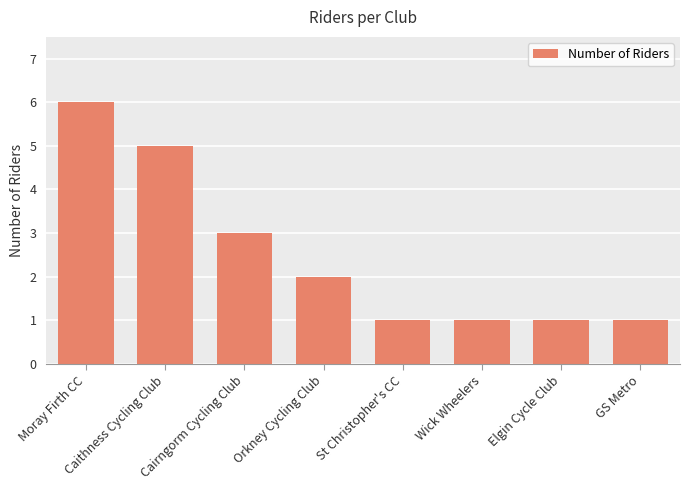

How many values are between 1 and 5?

7